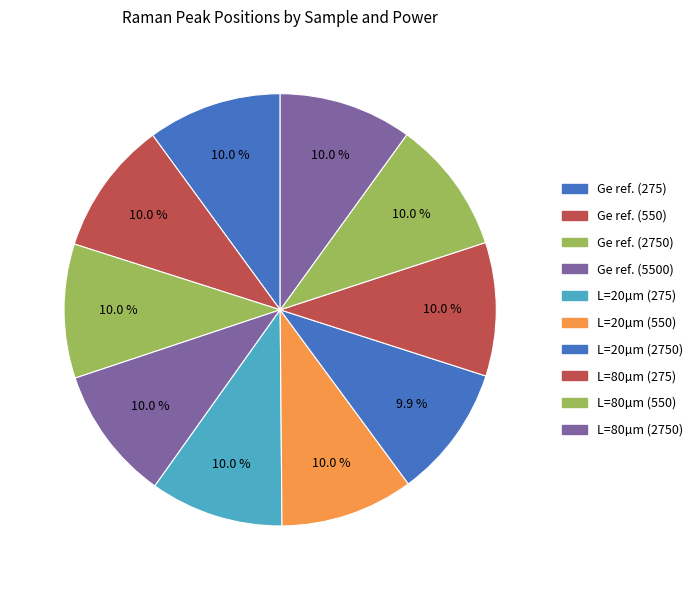

Is it true that L=20µm (550) is 10% of the pie?

True